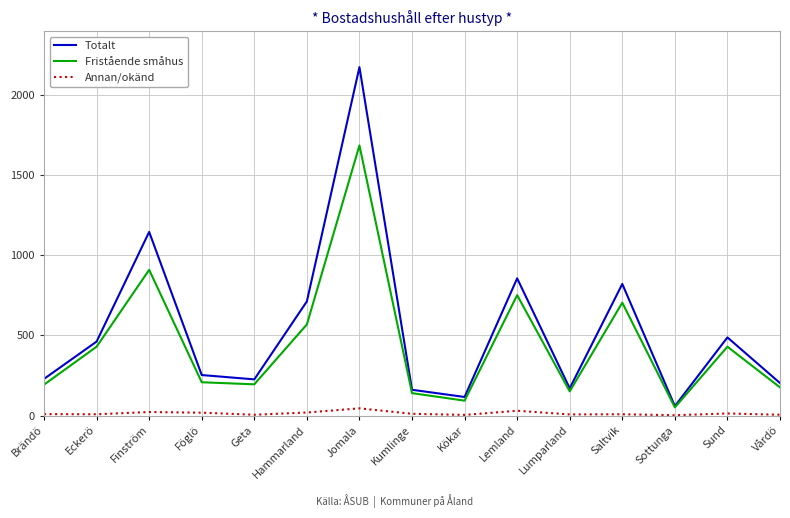

What are all the series names shown in the legend?

Totalt, Fristående småhus, Annan/okänd